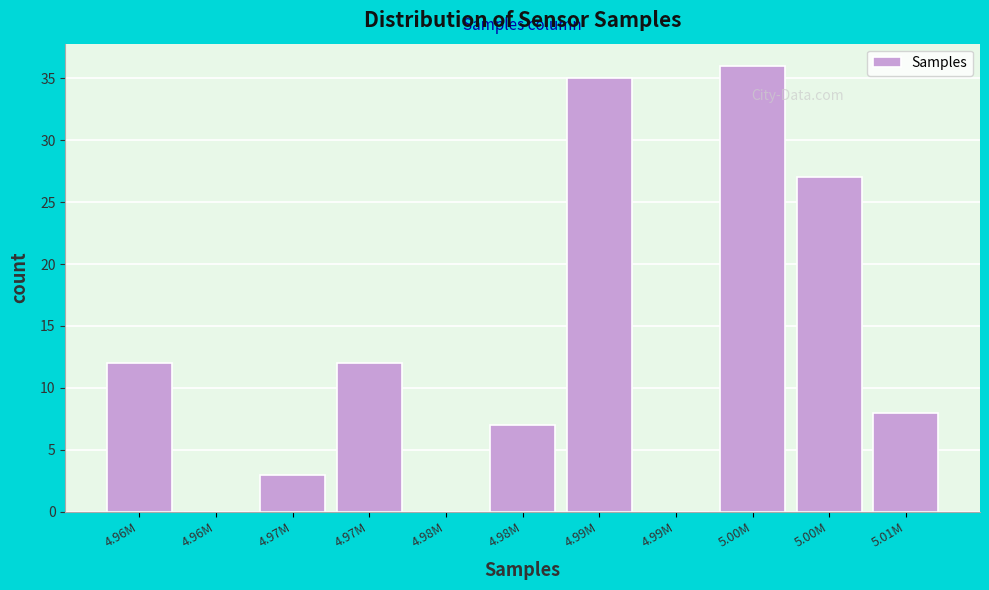

How many data points does each series have?

11